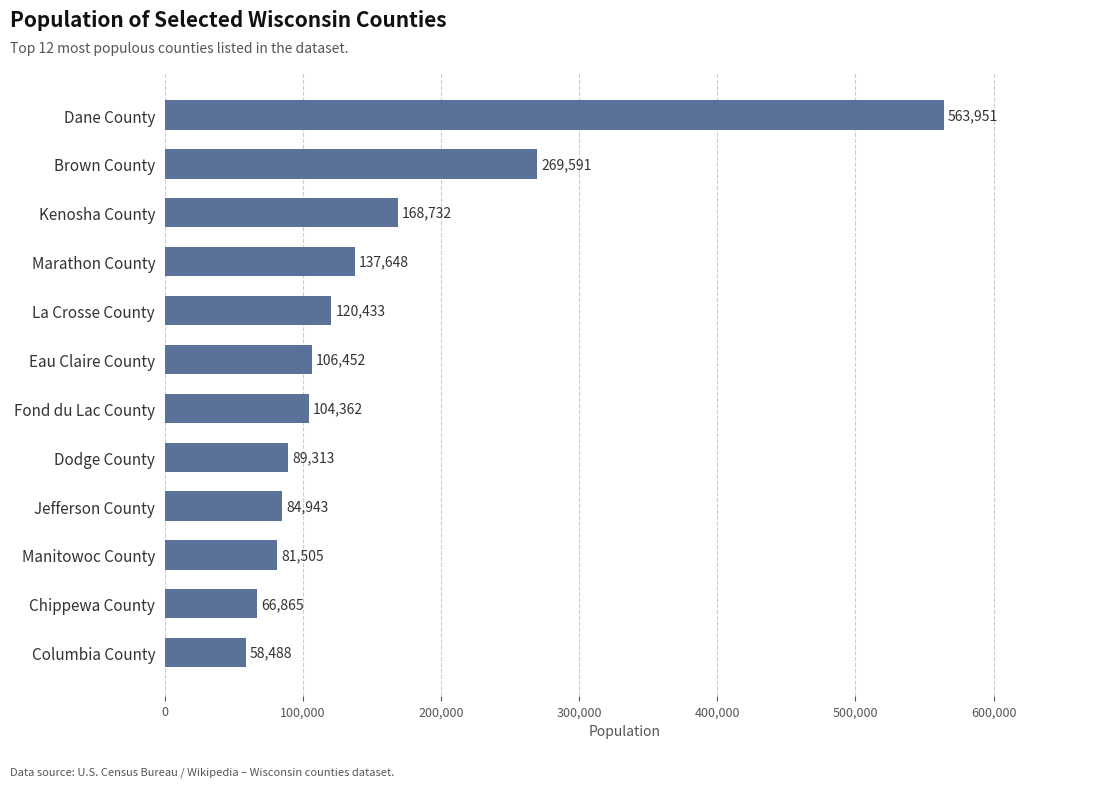

The chart shows a value of 66865 at Chippewa County. True or false?

True